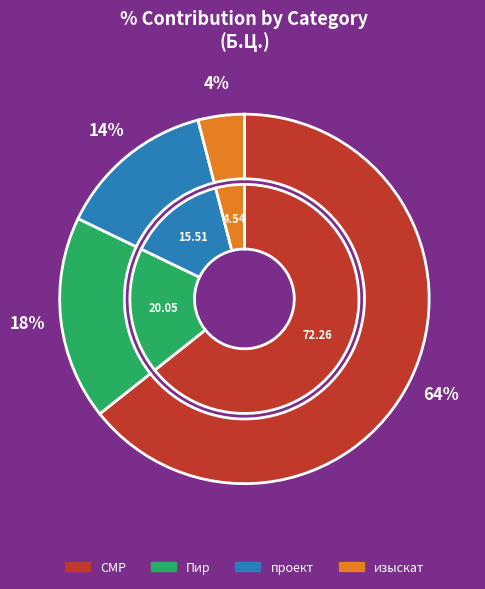

Which slice is the smallest?

изыскат